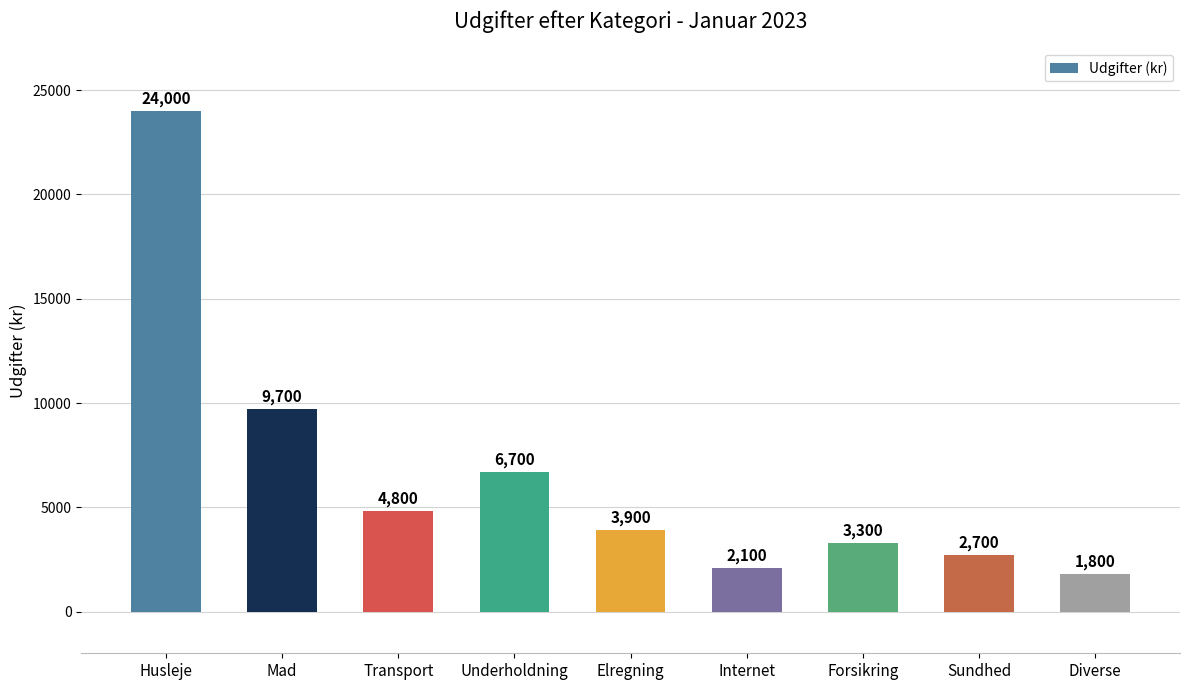

Does the chart contain stacked bars?

No